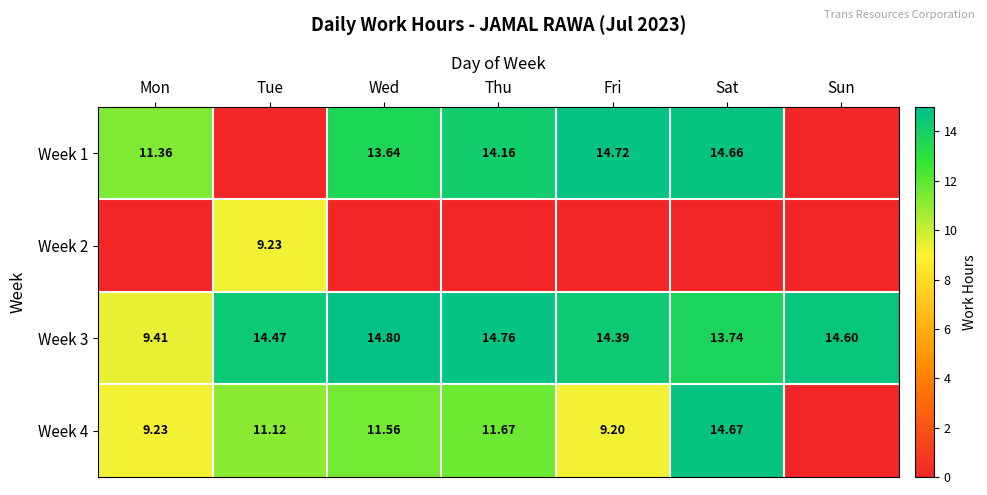

At which category is the sum across all series the highest?

Sat